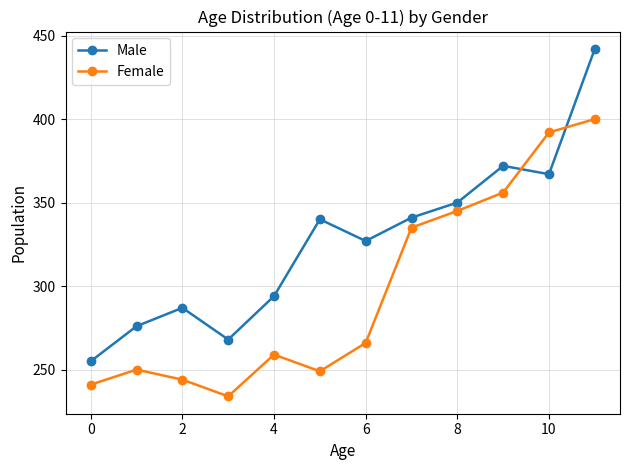

List the series in order of their peak value, highest first.

Male, Female